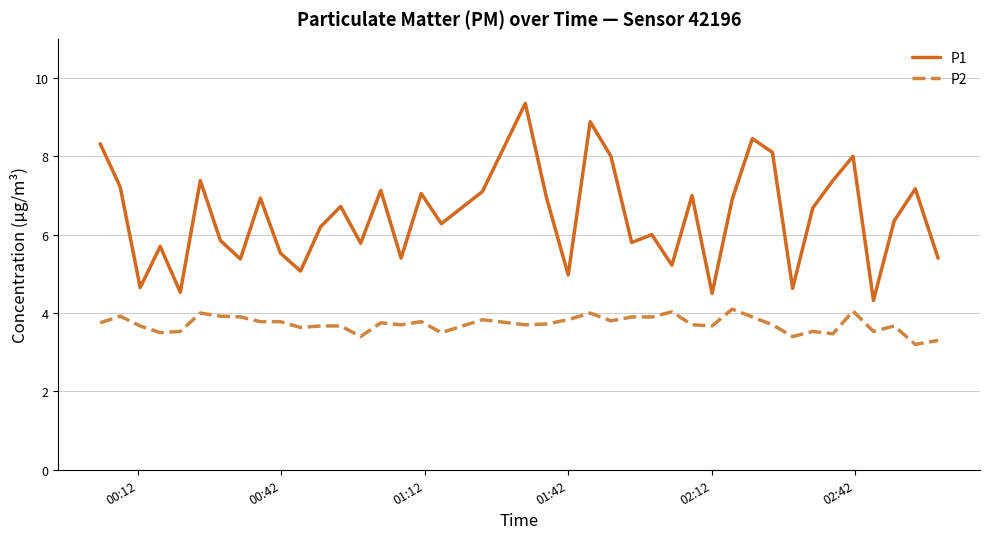

True or false: P1 and P2 intersect in this chart.

False